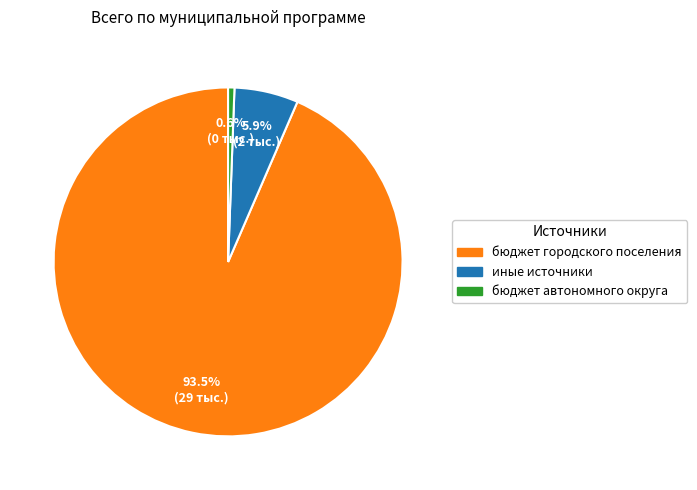

To the nearest percent, what is the difference between the иные источники and бюджет автономного округа slice percentages?

5%